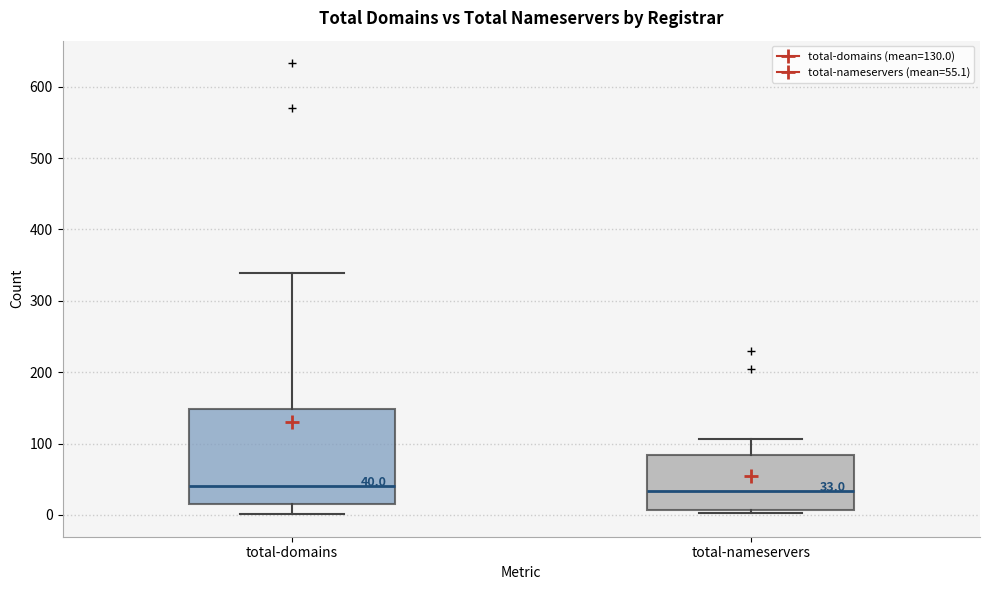

Comparing the boxes themselves (not the whiskers), which one is the tallest?

total-domains